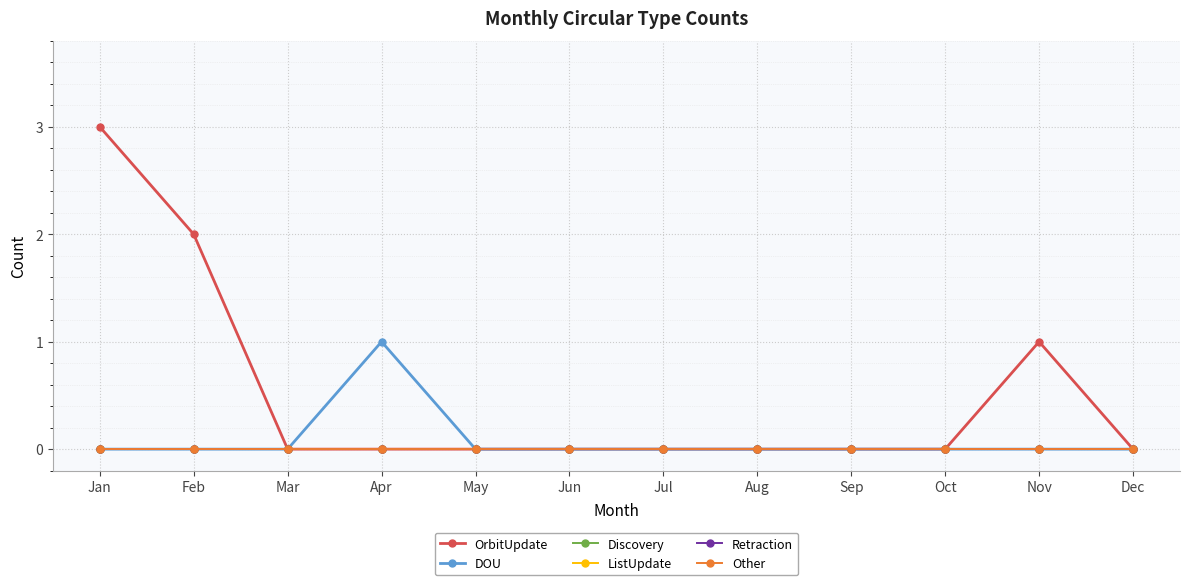

Reading left to right, list all the values displayed in this chart.

OrbitUpdate: 3	2	0	0	0	0	0	0	0	0	1	0
DOU: 0	0	0	1	0	0	0	0	0	0	0	0
Discovery: 0	0	0	0	0	0	0	0	0	0	0	0
ListUpdate: 0	0	0	0	0	0	0	0	0	0	0	0
Retraction: 0	0	0	0	0	0	0	0	0	0	0	0
Other: 0	0	0	0	0	0	0	0	0	0	0	0